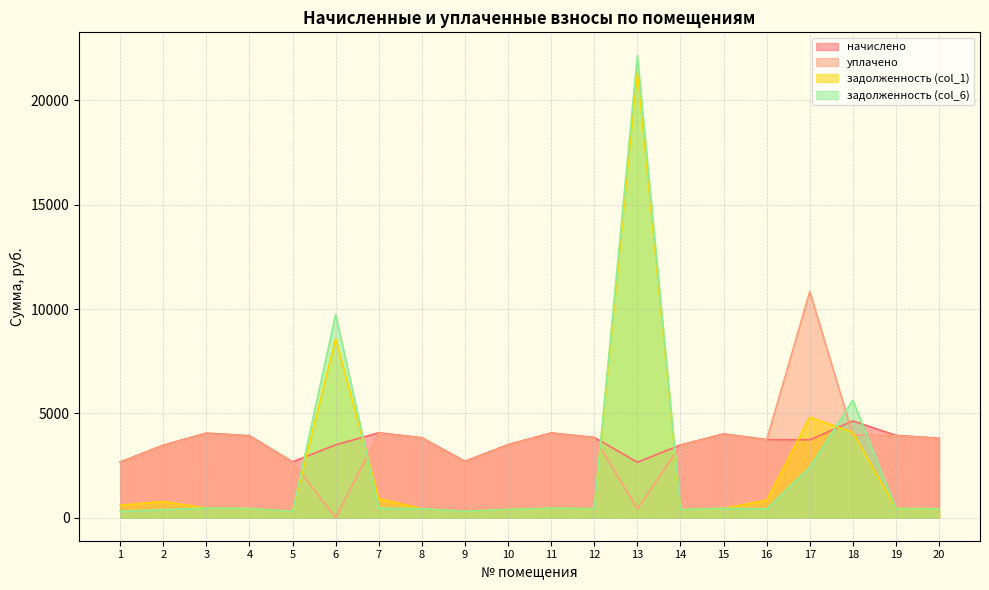

What is the difference between the maximum and minimum values in the задолженность (col_6) series?

21864.1